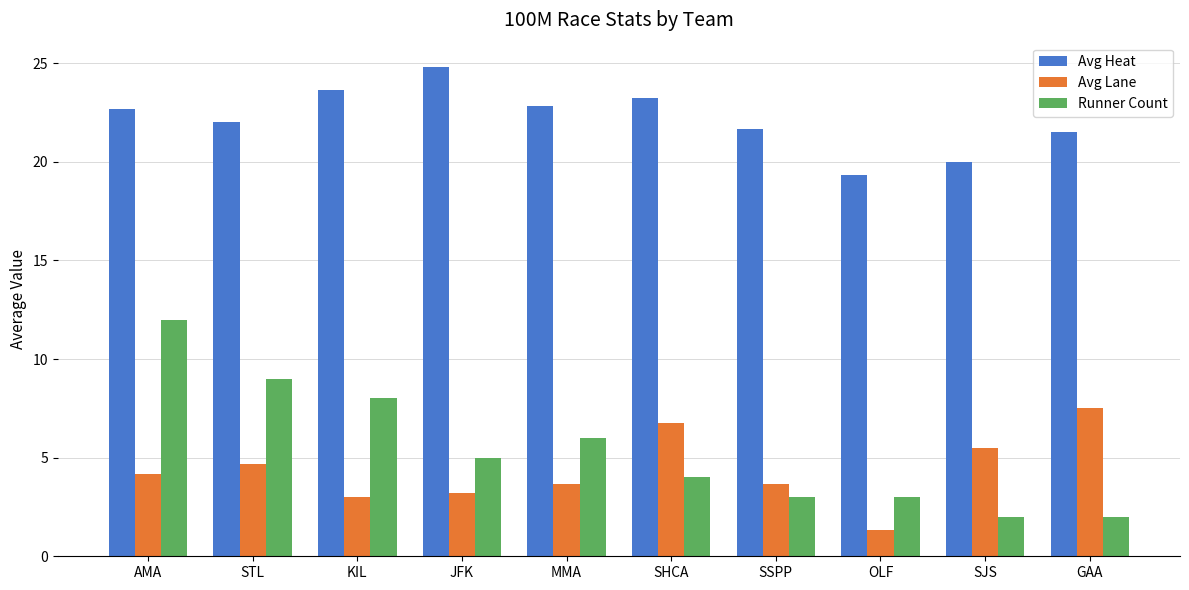

How many bars are there in each group?

3